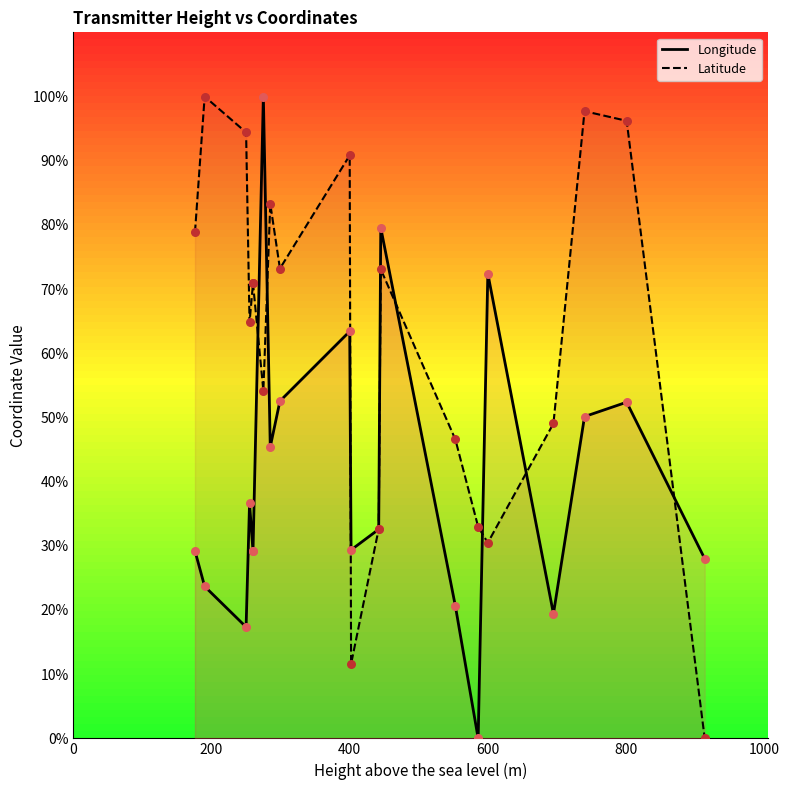

At how many categories does at least one series exceed 0?

20